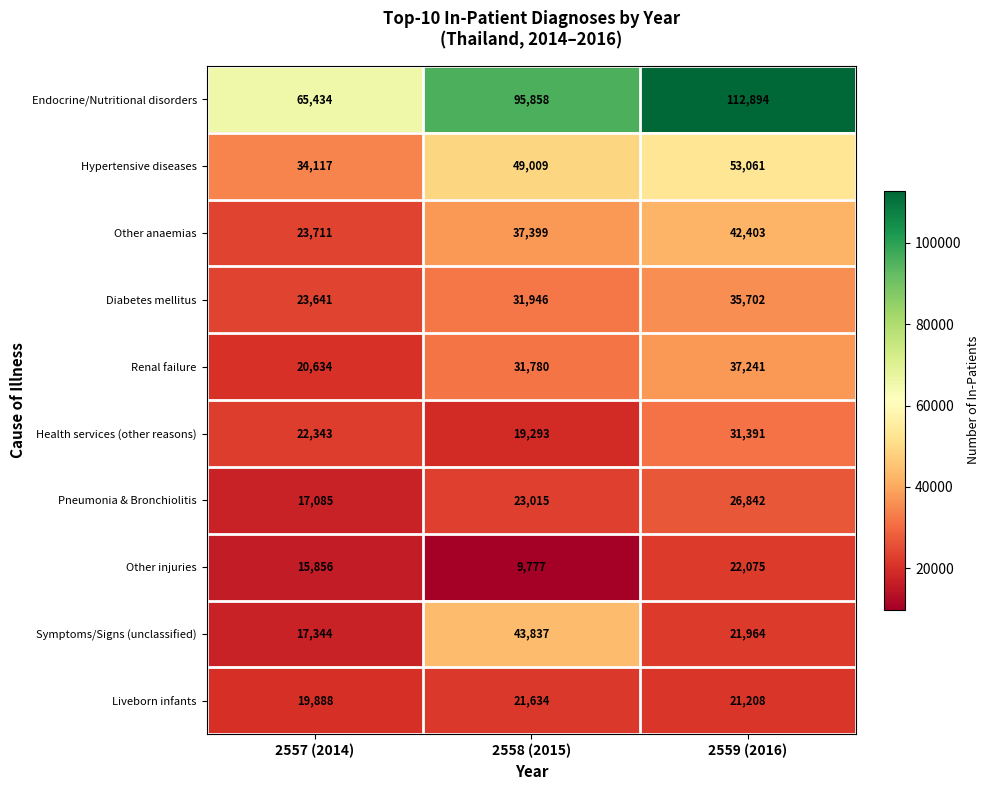

At which category is the sum across all series the highest?

2559 (2016)